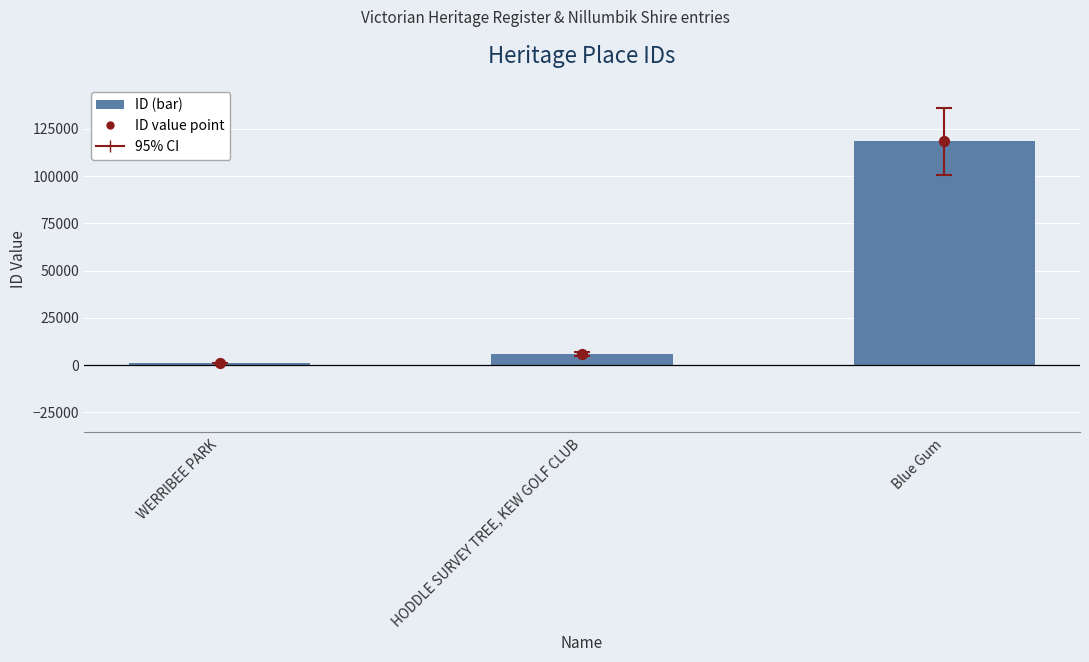

Which series contains the highest Y value?

ID